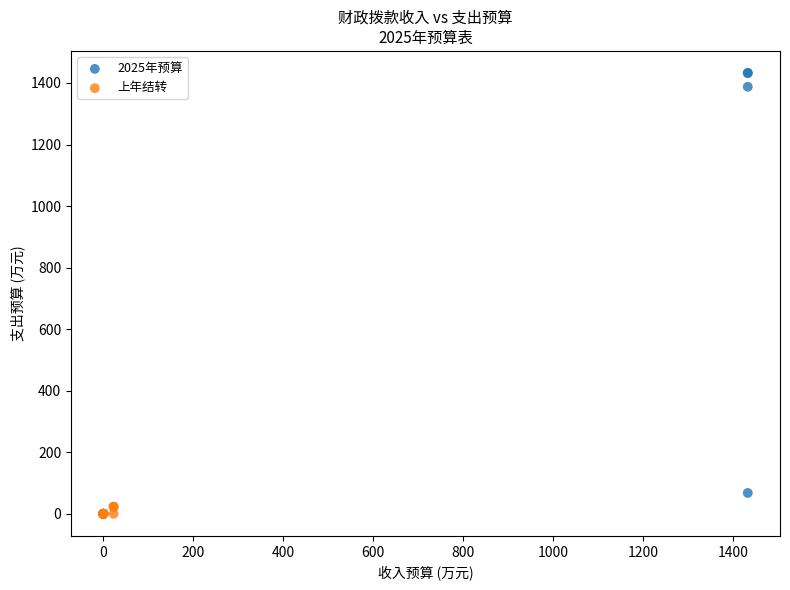

Which series reaches the maximum Y coordinate?

2025年预算